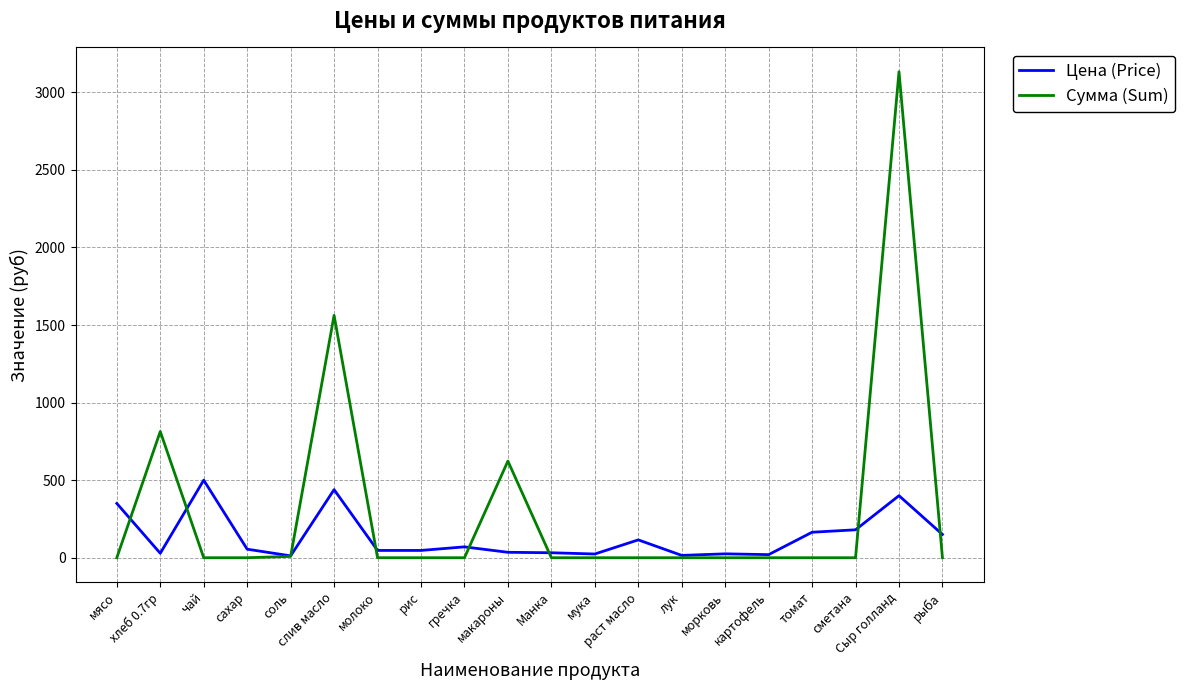

Is it true that Сумма (Sum) equals -946.9 at сахар?

False